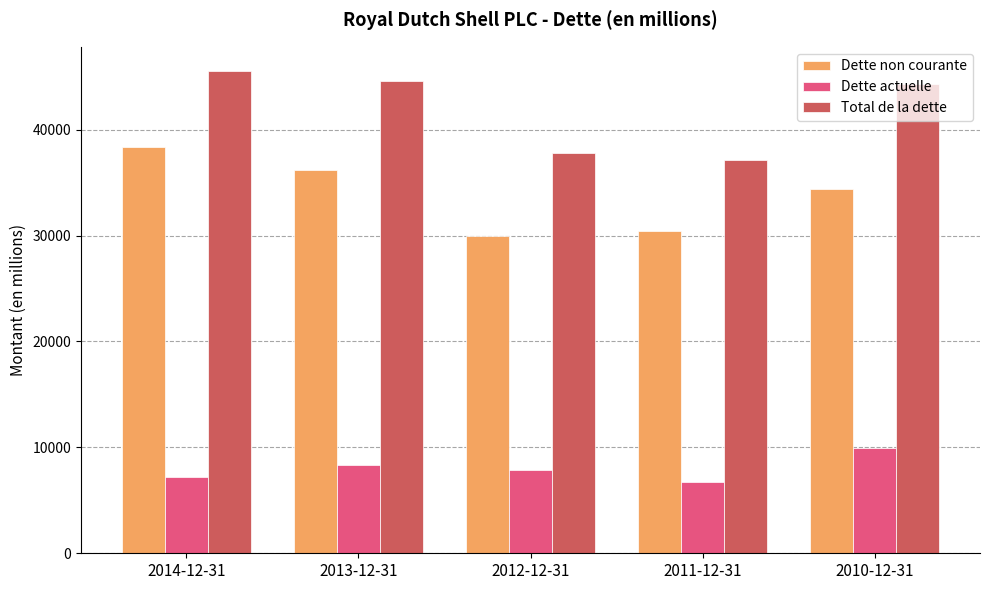

Which series changed the most between 2014-12-31 and 2012-12-31?

Dette non courante